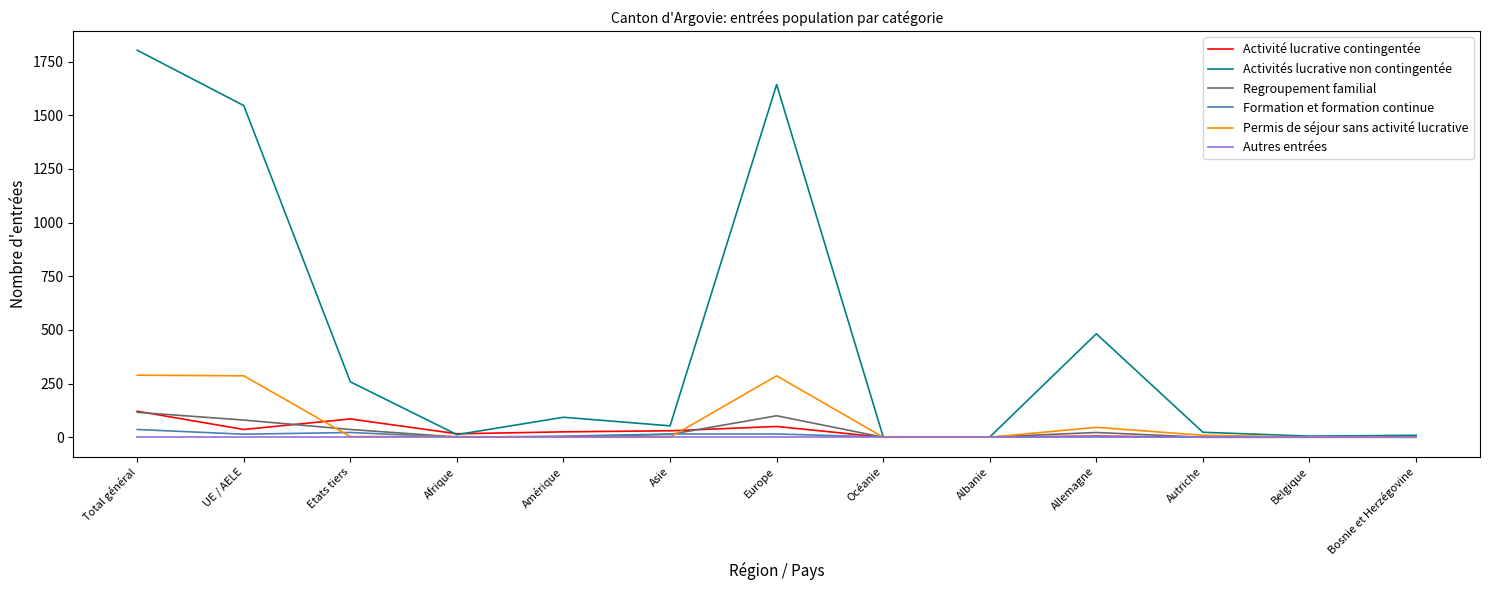

What are all the series names shown in the legend?

Activité lucrative contingentée, Activités lucrative non contingentée, Regroupement familial, Formation et formation continue, Permis de séjour sans activité lucrative, Autres entrées